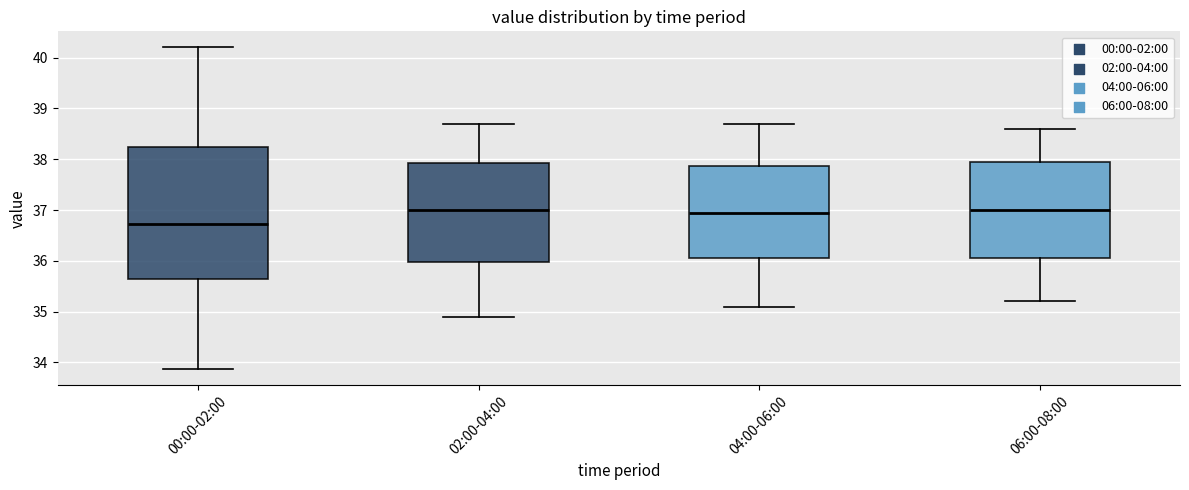

Reading left to right, read every box against the y-axis: the position of its median line, the range the box covers, and the ends of its whiskers. The values are not printed on the chart, so give them approximately, as read against the axis.

00:00-02:00: median 36.7, box 35.7 to 38.2, whiskers 33.9 to 40.2
02:00-04:00: median 37.0, box 36.0 to 37.9, whiskers 34.9 to 38.7
04:00-06:00: median 37.0, box 36.1 to 37.9, whiskers 35.1 to 38.7
06:00-08:00: median 37.0, box 36.1 to 38.0, whiskers 35.2 to 38.6